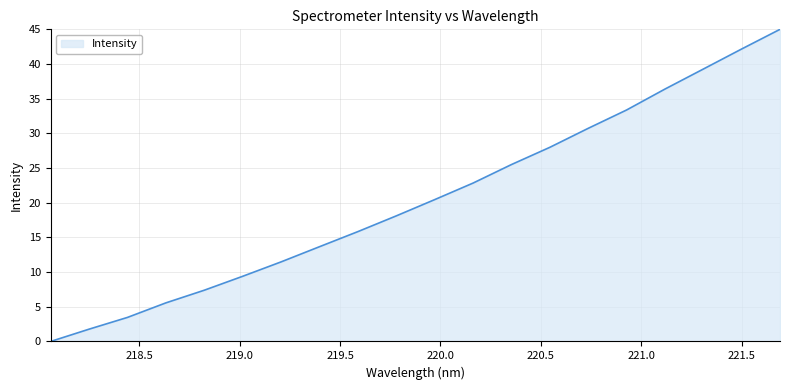

What is the maximum value shown in the chart?

45.0